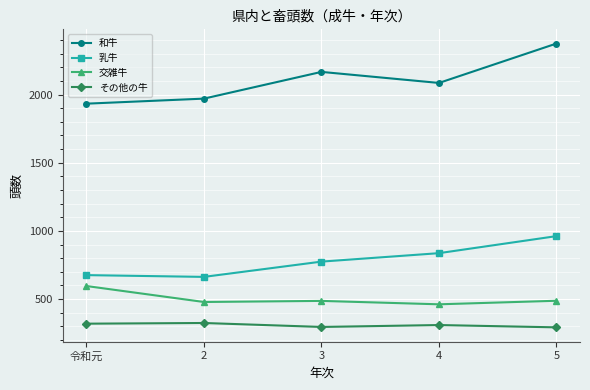

At which label does 交雑牛 reach its peak?

令和元